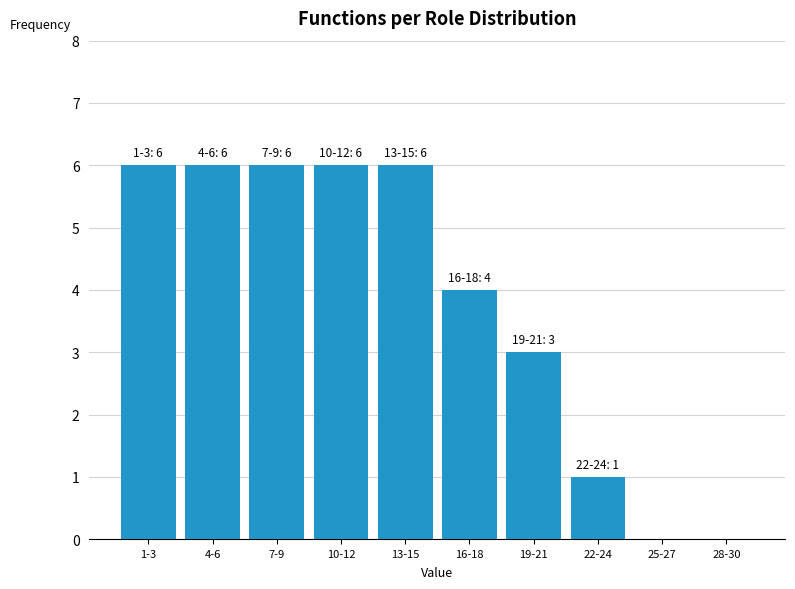

Reading left to right, what are all the values shown in this chart?

1-3=6	4-6=6	7-9=6	10-12=6	13-15=6	16-18=4	19-21=3	22-24=1	25-27=0	28-30=0